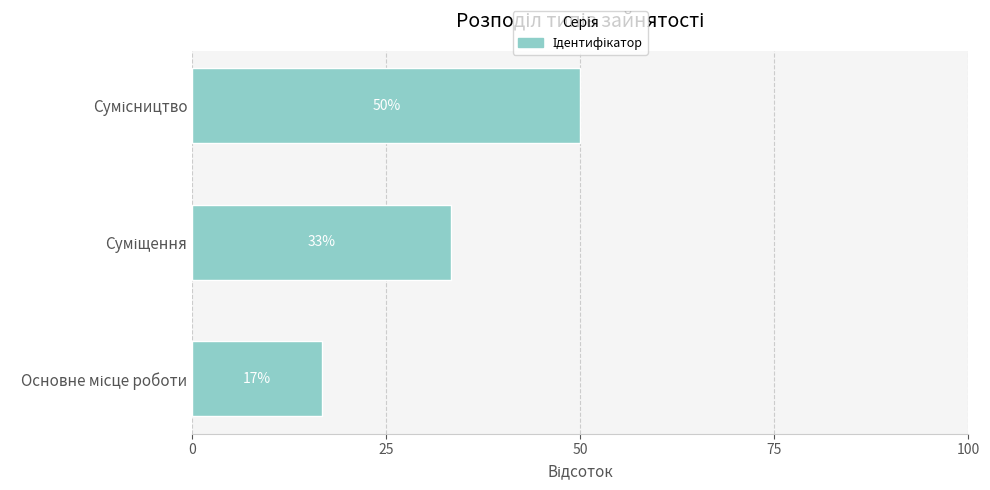

How many bars are there in total?

3